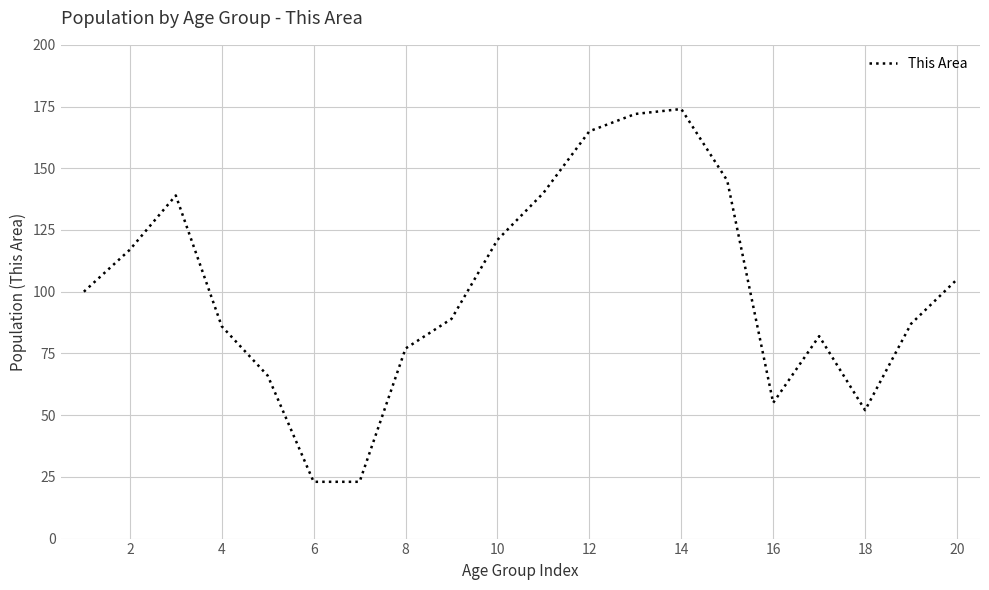

What is the minimum value shown in the chart?

23